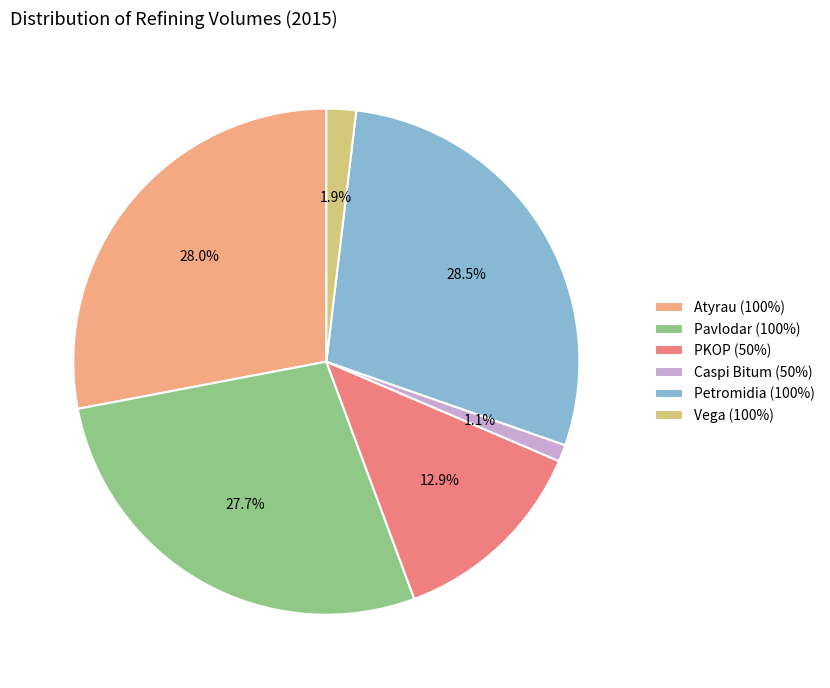

To the nearest percent, what portion does Caspi Bitum (50%) represent?

1%